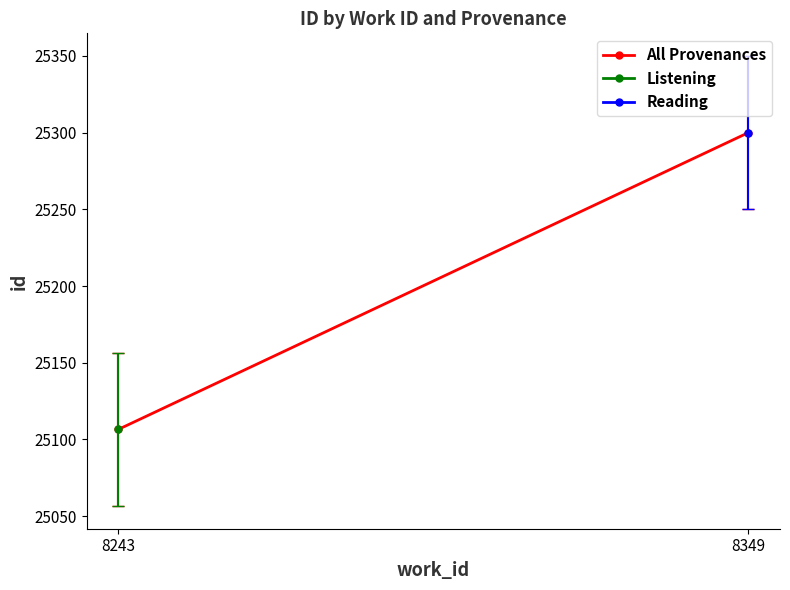

Which series has the largest total across all categories?

All Provenances